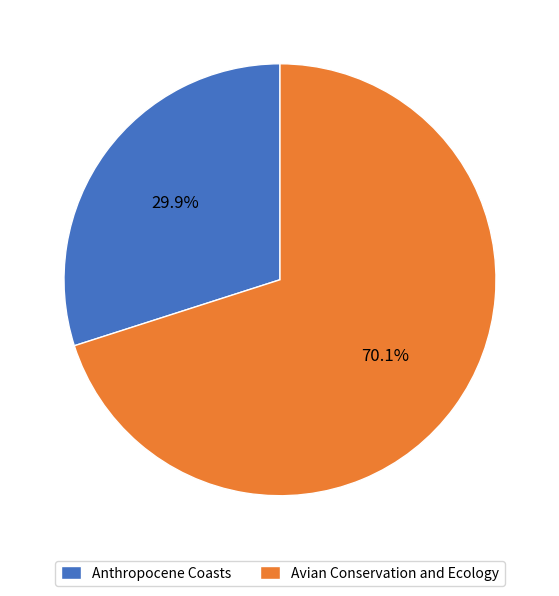

Is it true that Avian Conservation and Ecology is 70% of the pie?

True